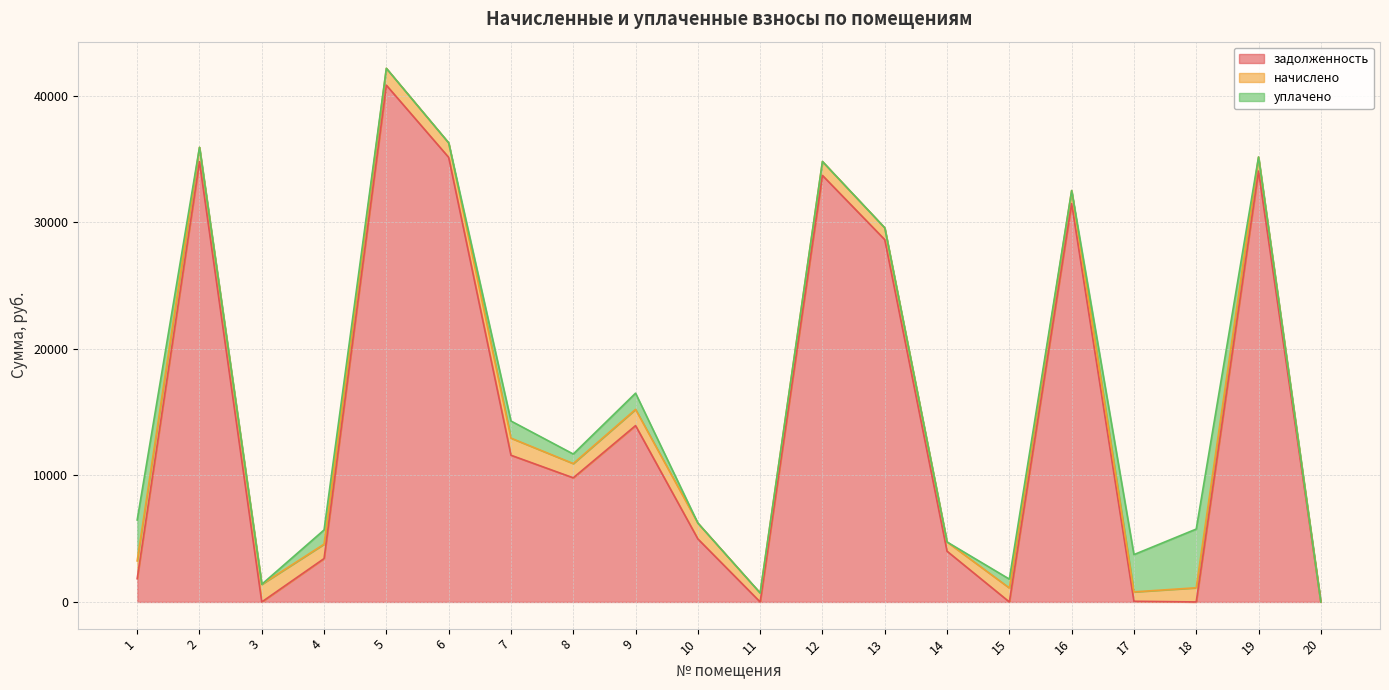

Between 9 and 13, which series saw the biggest shift?

задолженность